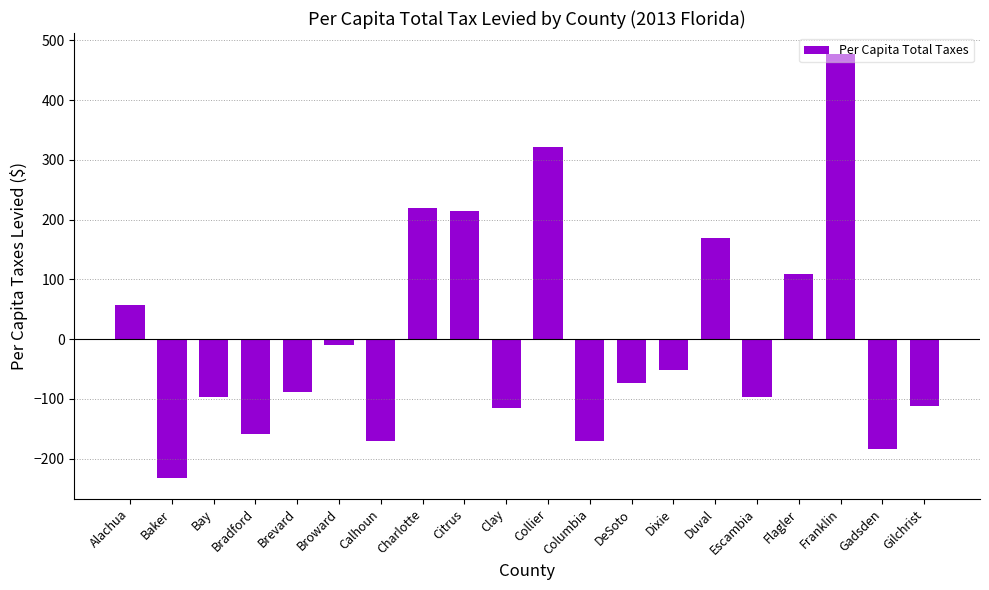

How many values are below -74?

11